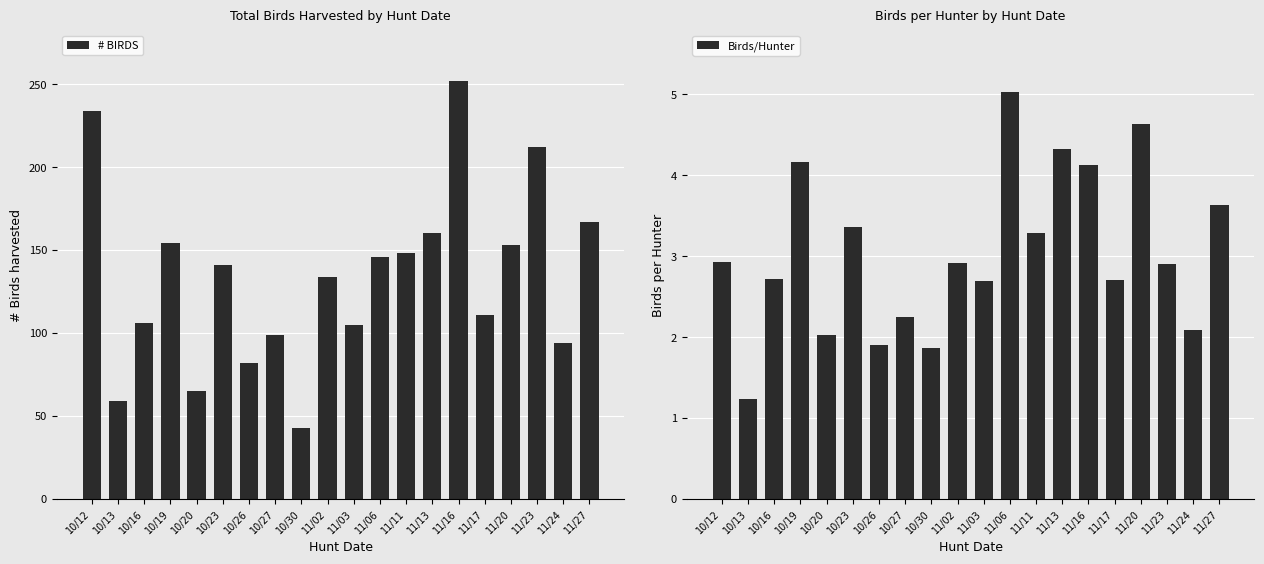

List the series in order of their peak value, lowest first.

Birds/Hunter, # BIRDS